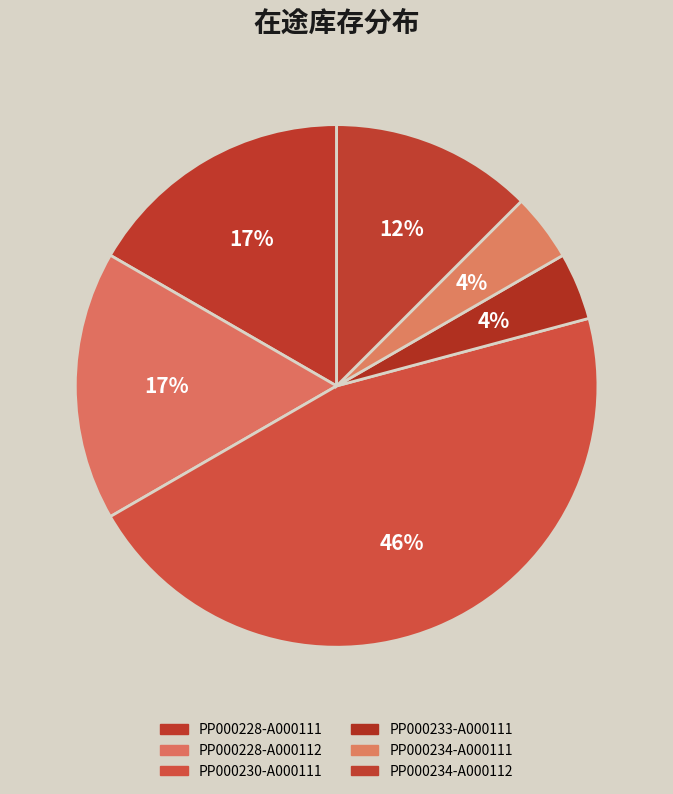

Do PP000234-A000112 and PP000228-A000111 together represent more than half of the pie?

No